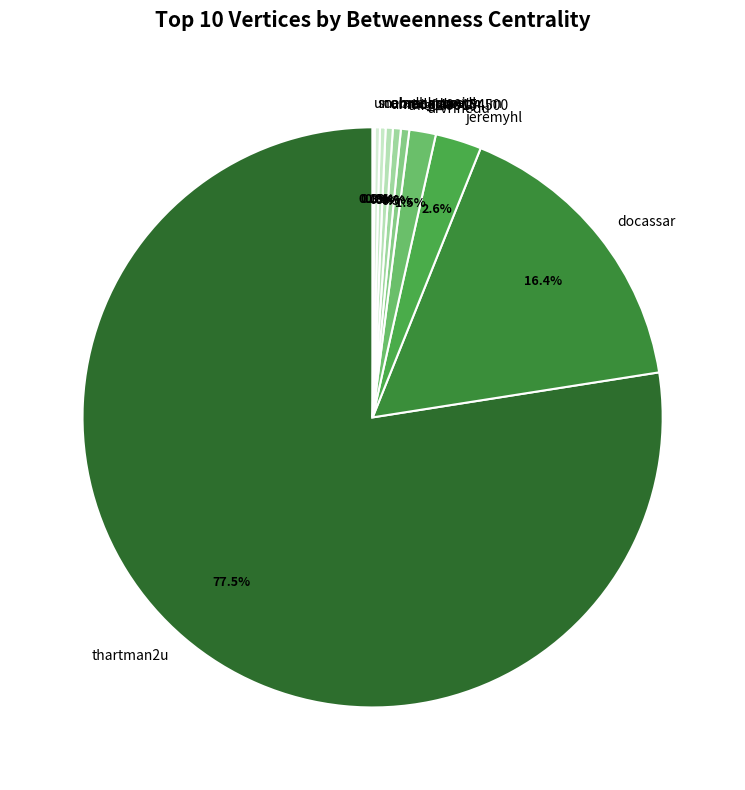

Between thartman2u and jeremyhl, which is larger?

thartman2u